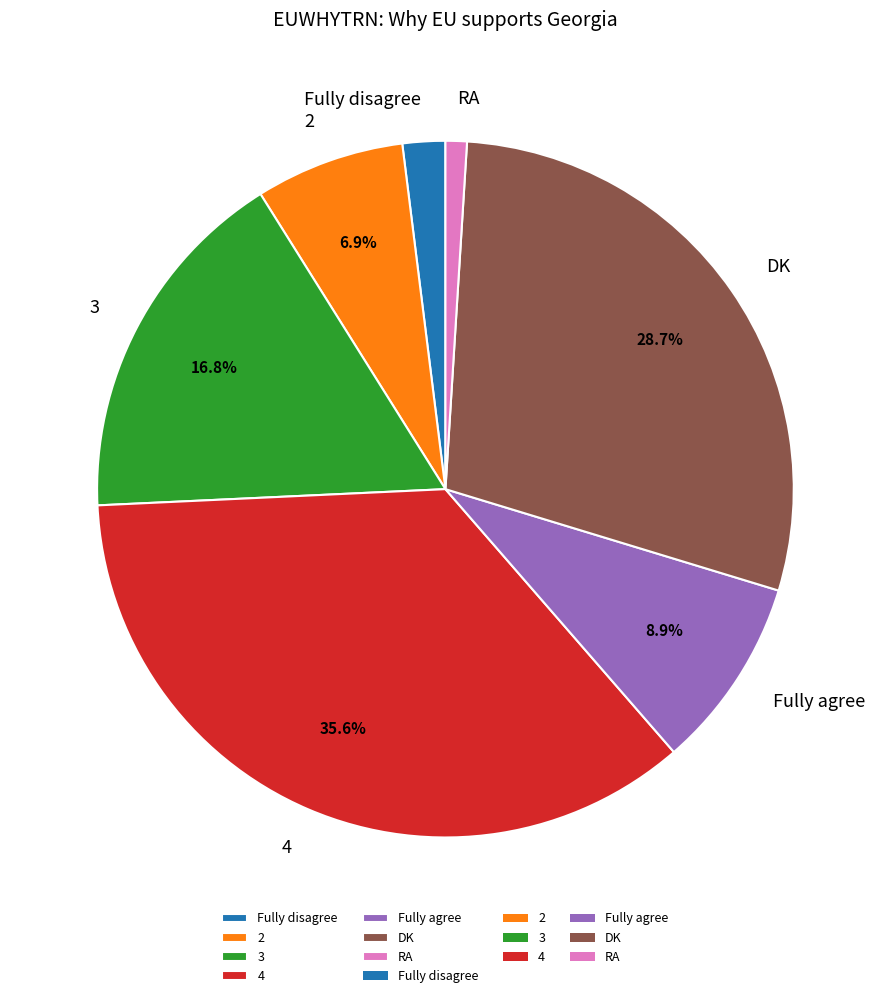

Which slice is the largest?

4